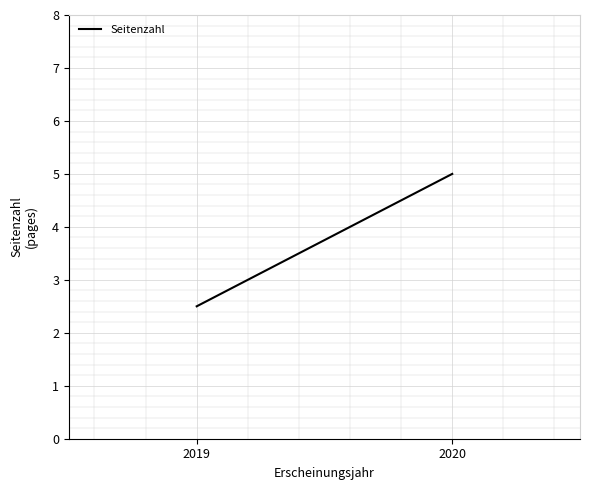

What is the smallest value displayed?

2.5